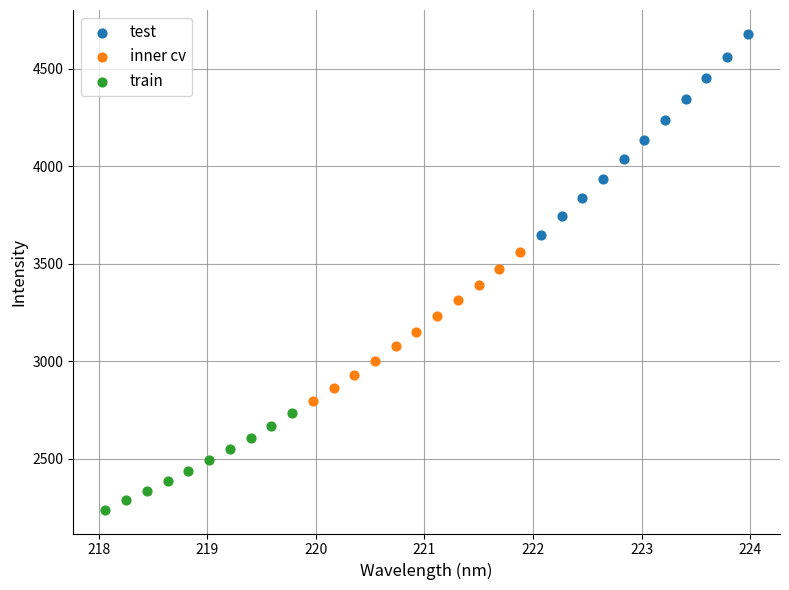

Which series contains the lowest Y value?

train